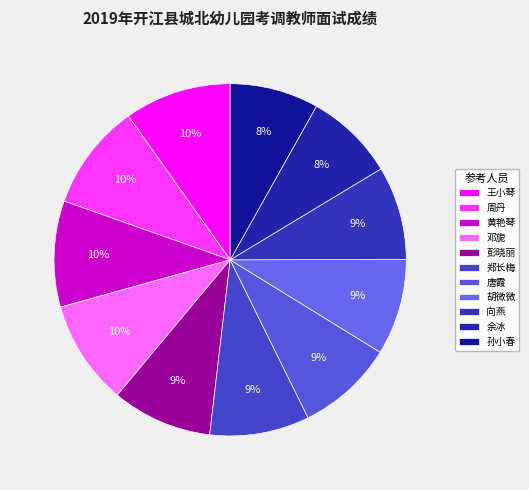

To the nearest percent, what is the combined percentage of 唐霞 and 郑长梅?

18%